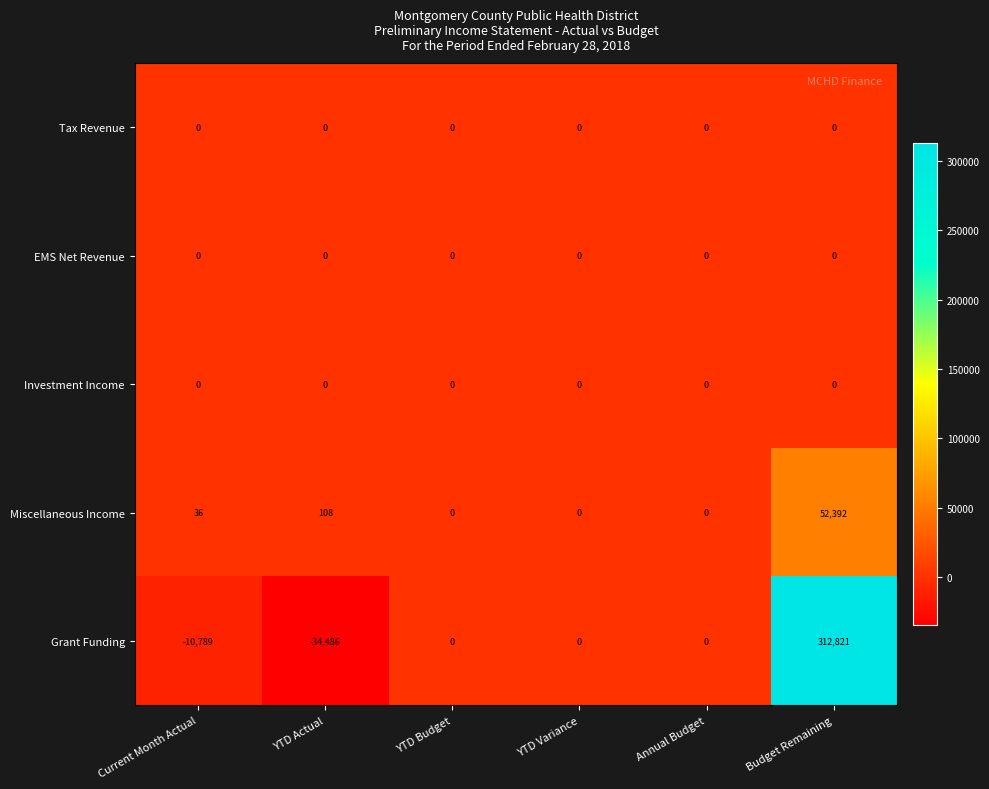

Which series has the widest spread of values?

Grant Funding